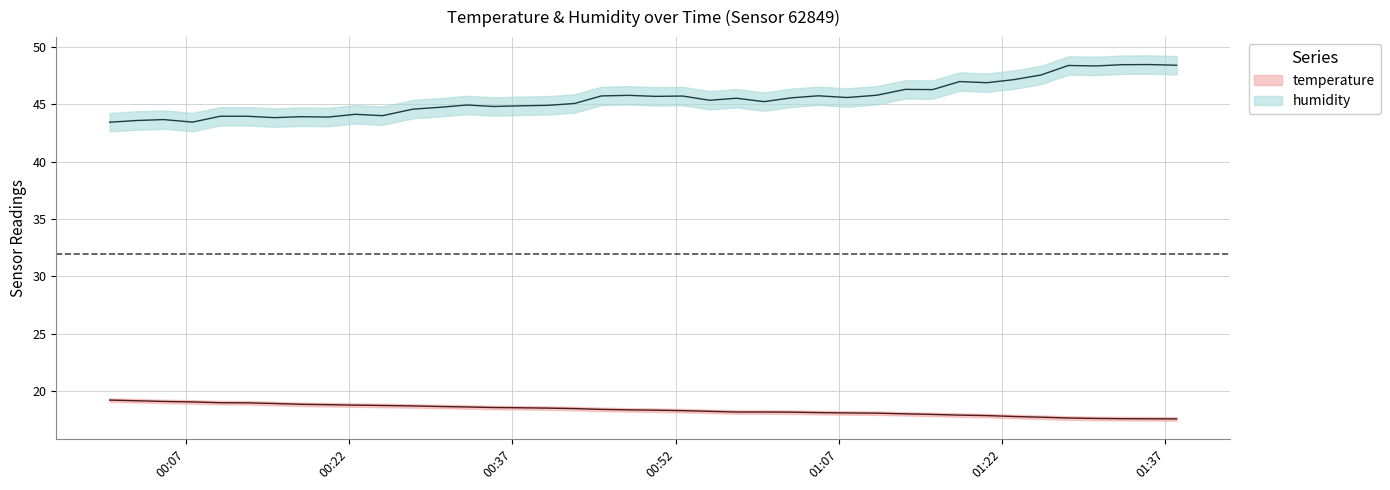

How many lines are shown in the chart?

2